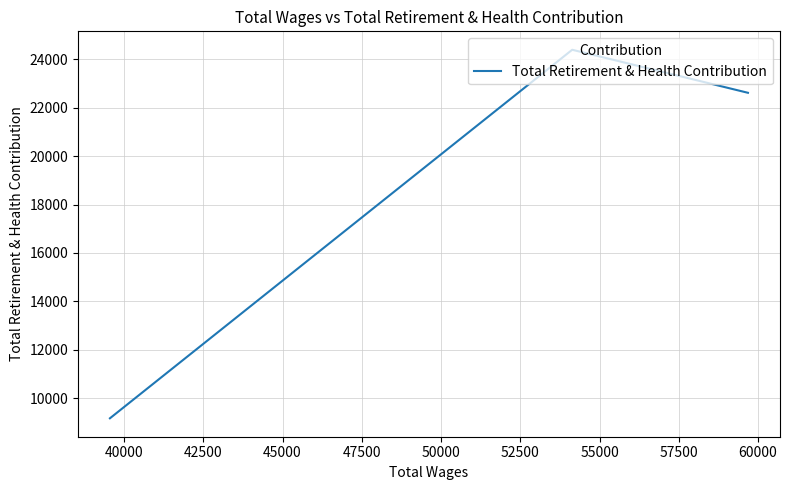

What is the minimum value shown in the chart?

9174